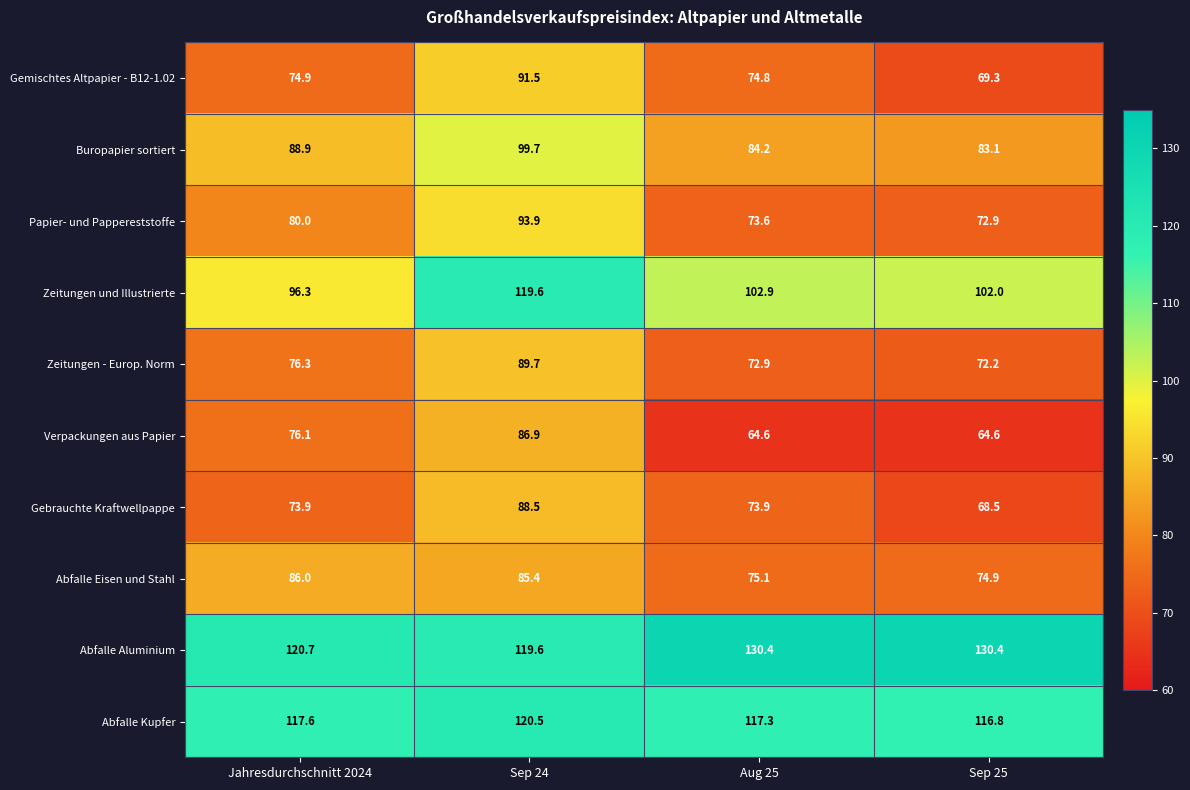

What is the minimum value shown in the chart?

64.6